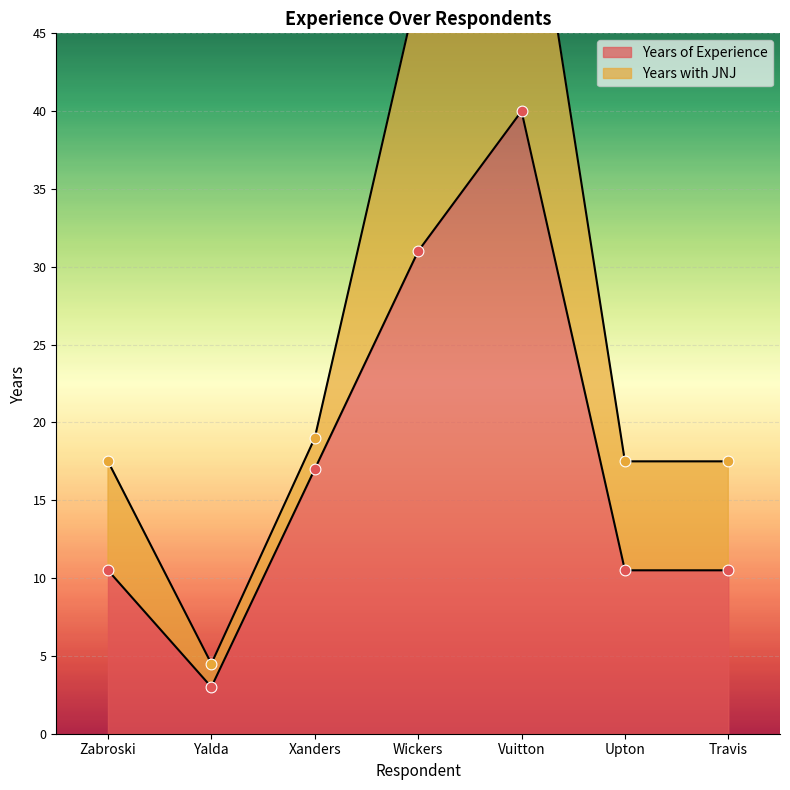

What is the change in value from Yalda to Xanders?

+14.0